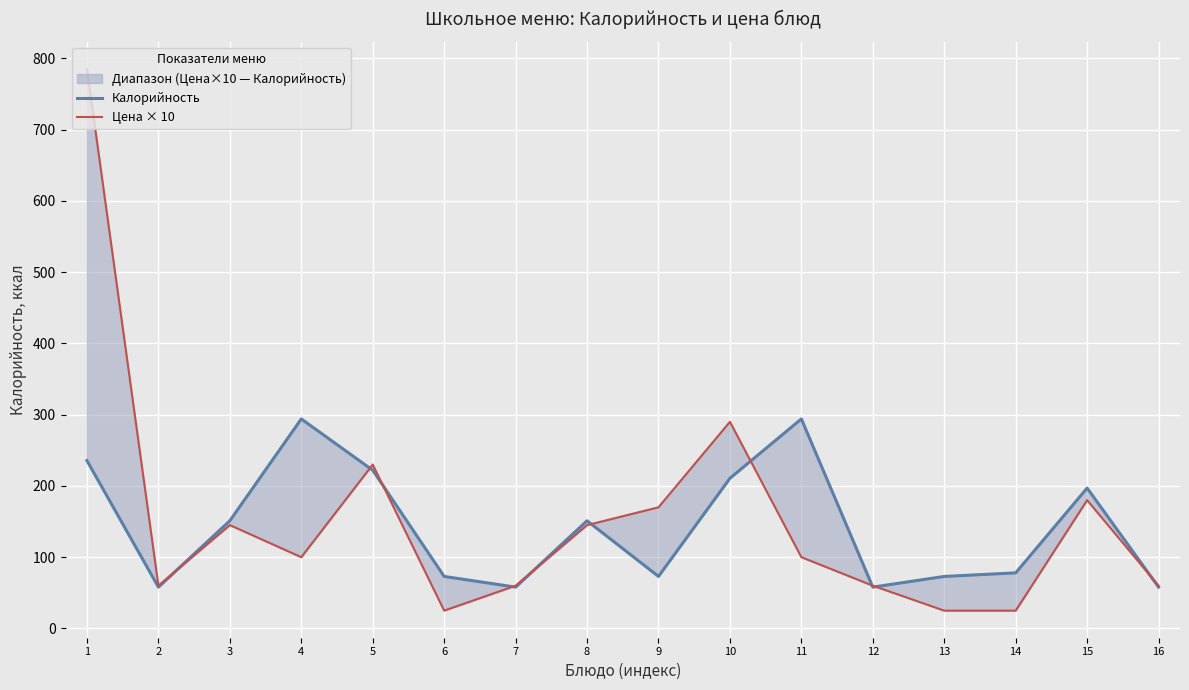

True or false: Цена × 10 has more than 0 interior local peaks.

True